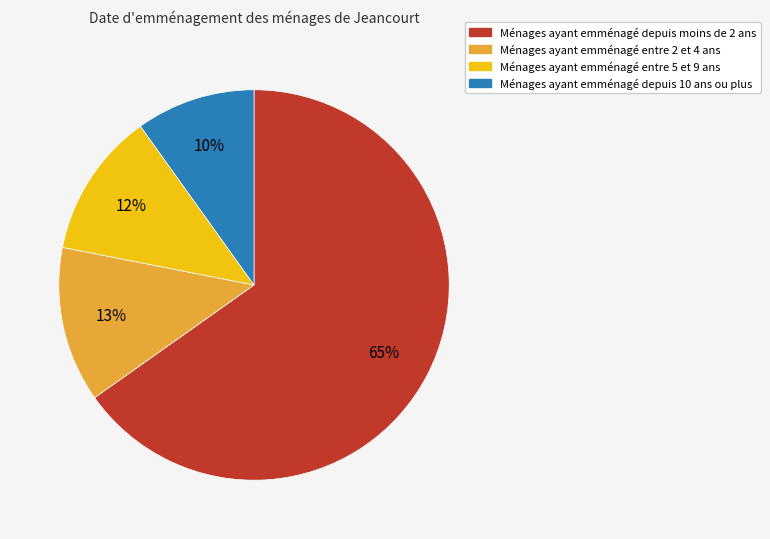

Which has a higher value, Ménages ayant emménagé depuis moins de 2 ans or Ménages ayant emménagé depuis 10 ans ou plus?

Ménages ayant emménagé depuis moins de 2 ans